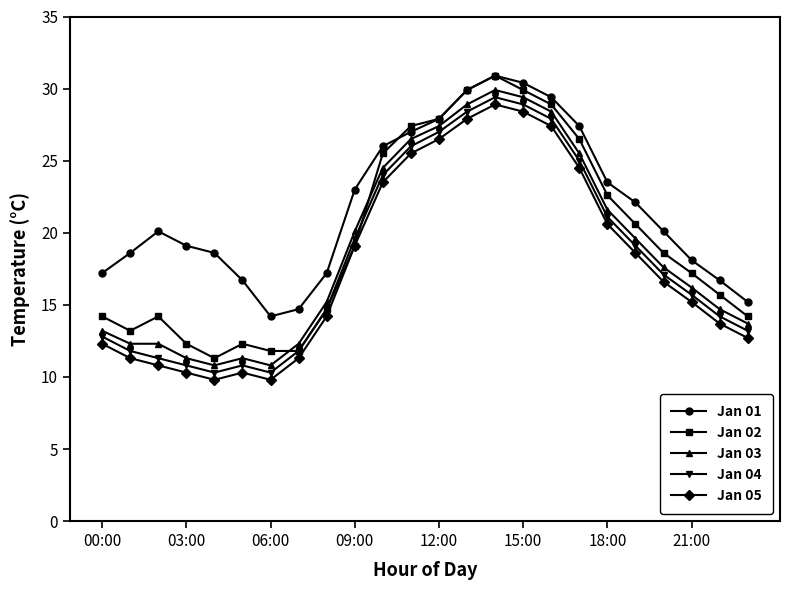

Count the number of data series in this chart.

5